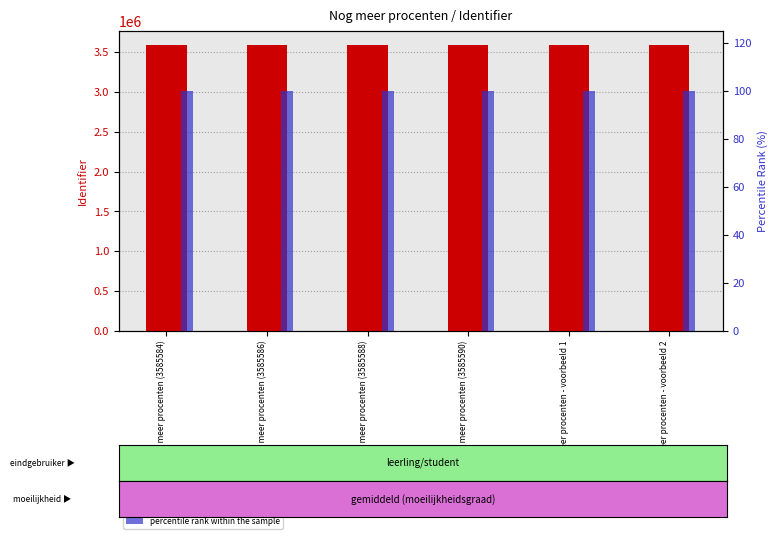

Reading left to right, transcribe all the data shown in this chart.

Identifier (count): Nog meer procenten (3585584)=3585584.0	Nog meer procenten (3585586)=3585586.0	Nog meer procenten (3585588)=3585588.0	Nog meer procenten (3585590)=3585590.0	Nog meer procenten - voorbeeld 1=3585592.0	Nog meer procenten - voorbeeld 2=3585594.0
percentile rank within the sample: Nog meer procenten (3585584)=100.0	Nog meer procenten (3585586)=100.0	Nog meer procenten (3585588)=100.0	Nog meer procenten (3585590)=100.0	Nog meer procenten - voorbeeld 1=100.0	Nog meer procenten - voorbeeld 2=100.0